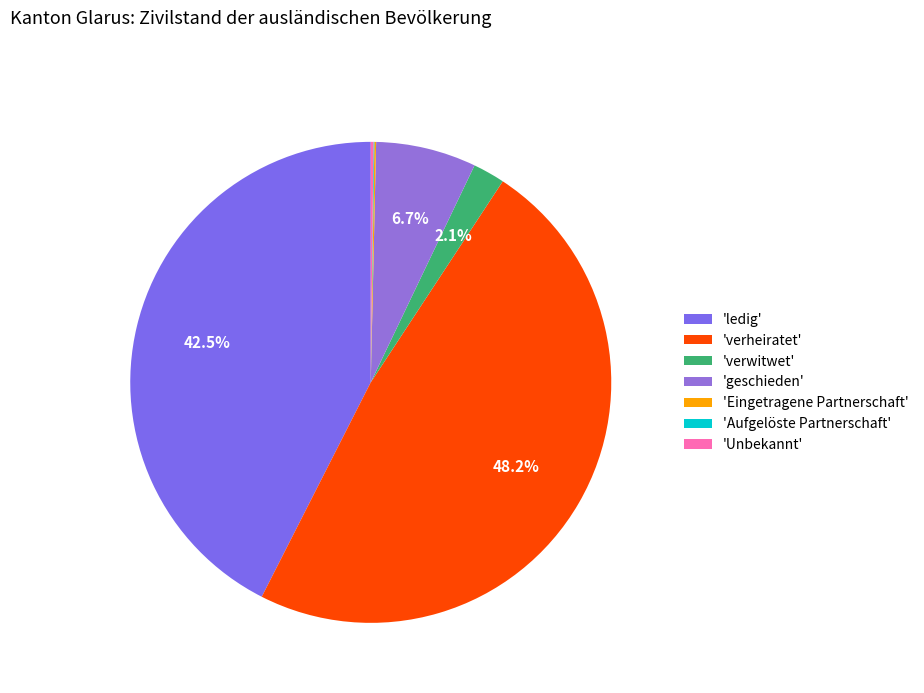

Which slice is the largest?

'verheiratet'